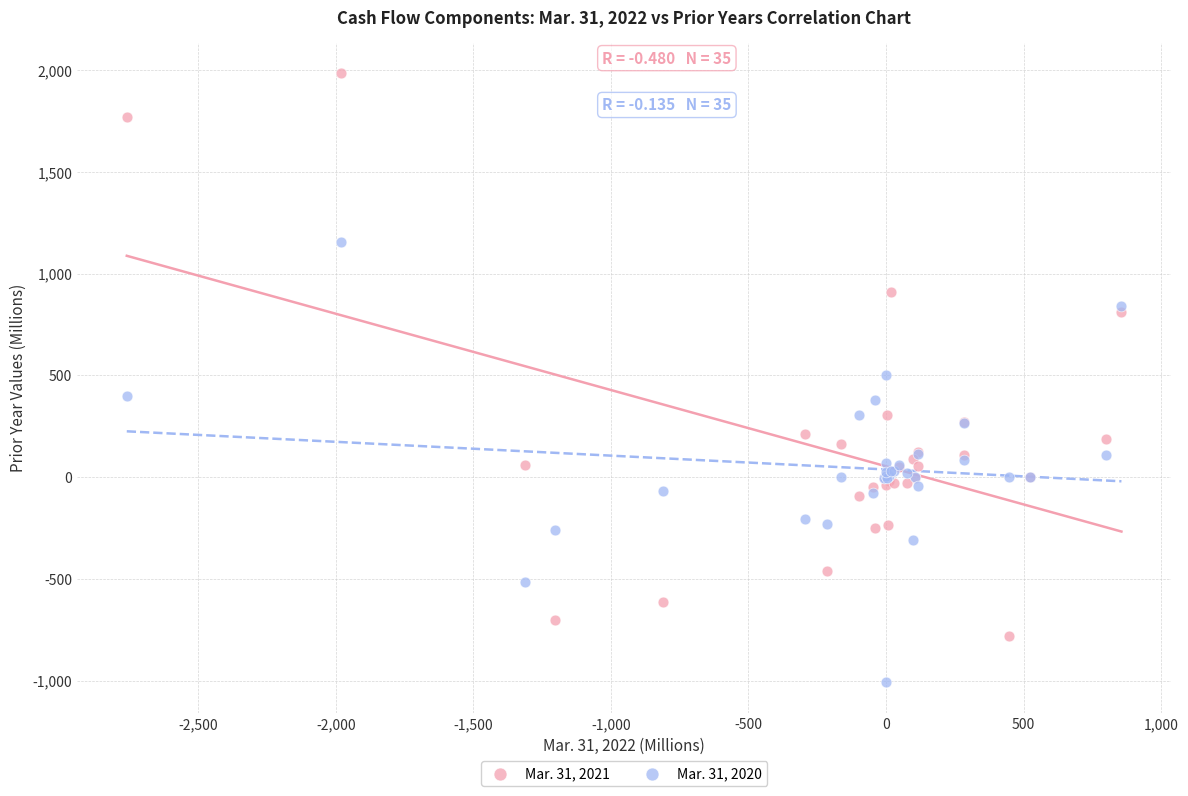

Which series has the largest Y range (max minus min)?

Mar. 31, 2021